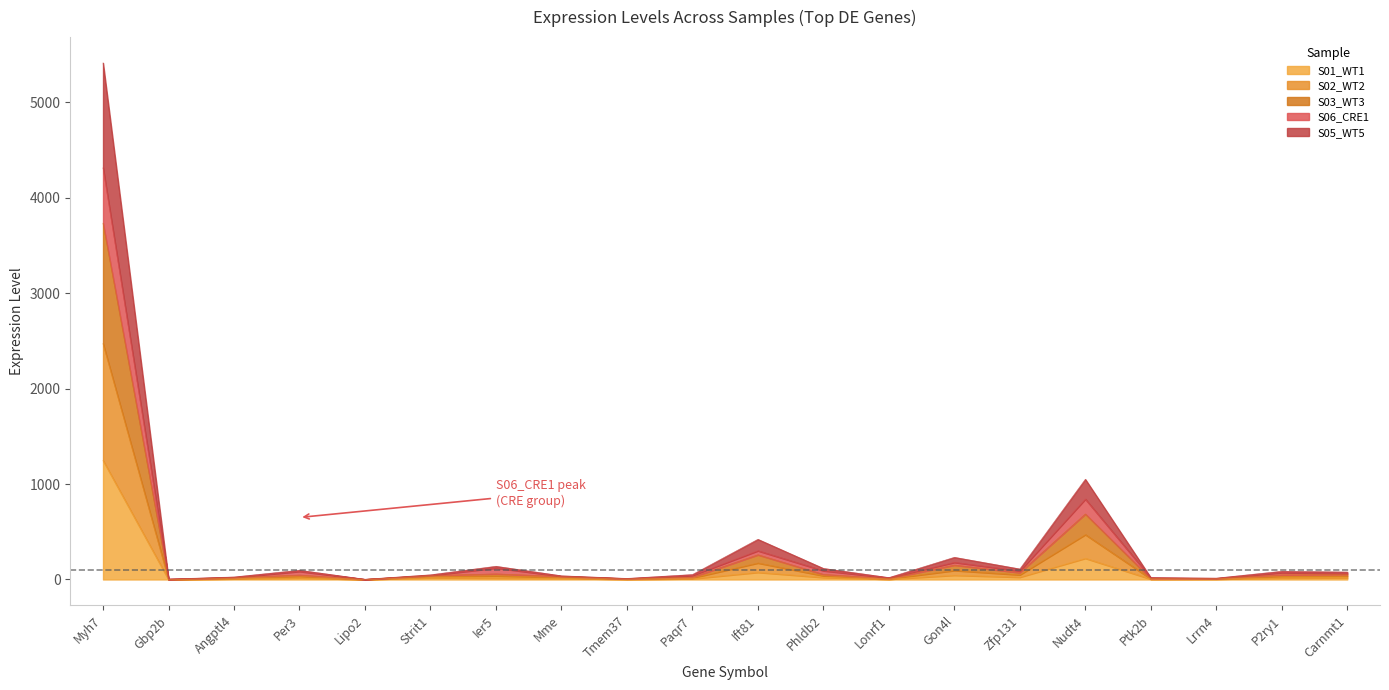

What is the maximum value for S01_WT1?

1247.4